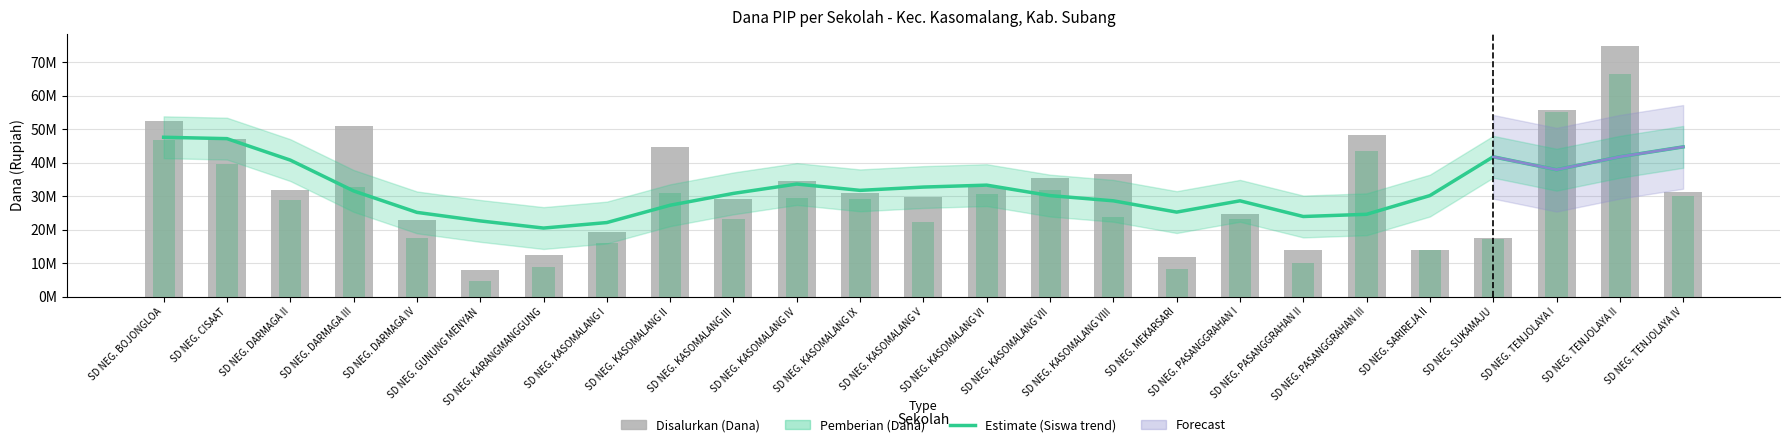

Reading left to right, transcribe all the data shown in this chart.

Estimate (Siswa trend): SD NEG. BOJONGLOA=47578121.2	SD NEG. CISAAT=47167256.6	SD NEG. DARMAGA II=40757768.8	SD NEG. DARMAGA III=31554401.6	SD NEG. DARMAGA IV=25144913.8	SD NEG. GUNUNG MENYAN=22597553.2	SD NEG. KARANGMANGGUNG=20461057.3	SD NEG. KASOMALANG I=22104515.7	SD NEG. KASOMALANG II=27281409.7	SD NEG. KASOMALANG III=30814845.3	SD NEG. KASOMALANG IV=33608724.6	SD NEG. KASOMALANG IX=31718747.5	SD NEG. KASOMALANG V=32704822.5	SD NEG. KASOMALANG VI=33280033.0	SD NEG. KASOMALANG VII=30157462.0	SD NEG. KASOMALANG VIII=28596176.5	SD NEG. MEKARSARI=25227086.7	SD NEG. PASANGGRAHAN I=28596176.5	SD NEG. PASANGGRAHAN II=23912320.0	SD NEG. PASANGGRAHAN III=24569703.3	SD NEG. SARIREJA II=30157462.0	SD NEG. SUKAMAJU=41743843.8	SD NEG. TENJOLAYA I=37881716.5	SD NEG. TENJOLAYA II=41743843.8	SD NEG. TENJOLAYA IV=44702069.0
Disalurkan (Dana): SD NEG. BOJONGLOA=52425000.0	SD NEG. CISAAT=47025000.0	SD NEG. DARMAGA II=31950000.0	SD NEG. DARMAGA III=51075000.0	SD NEG. DARMAGA IV=22725000.0	SD NEG. GUNUNG MENYAN=7875000.0	SD NEG. KARANGMANGGUNG=12375000.0	SD NEG. KASOMALANG I=19350000.0	SD NEG. KASOMALANG II=44550000.0	SD NEG. KASOMALANG III=29025000.0	SD NEG. KASOMALANG IV=34650000.0	SD NEG. KASOMALANG IX=31050000.0	SD NEG. KASOMALANG V=29700000.0	SD NEG. KASOMALANG VI=32625000.0	SD NEG. KASOMALANG VII=35325000.0	SD NEG. KASOMALANG VIII=36675000.0	SD NEG. MEKARSARI=11700000.0	SD NEG. PASANGGRAHAN I=24750000.0	SD NEG. PASANGGRAHAN II=13950000.0	SD NEG. PASANGGRAHAN III=48375000.0	SD NEG. SARIREJA II=13950000.0	SD NEG. SUKAMAJU=17550000.0	SD NEG. TENJOLAYA I=55575000.0	SD NEG. TENJOLAYA II=74700000.0	SD NEG. TENJOLAYA IV=31275000.0
Pemberian (Dana): SD NEG. BOJONGLOA=46800000.0	SD NEG. CISAAT=39600000.0	SD NEG. DARMAGA II=28800000.0	SD NEG. DARMAGA III=32625000.0	SD NEG. DARMAGA IV=17550000.0	SD NEG. GUNUNG MENYAN=4725000.0	SD NEG. KARANGMANGGUNG=8775000.0	SD NEG. KASOMALANG I=15975000.0	SD NEG. KASOMALANG II=31050000.0	SD NEG. KASOMALANG III=23175000.0	SD NEG. KASOMALANG IV=29475000.0	SD NEG. KASOMALANG IX=29025000.0	SD NEG. KASOMALANG V=22275000.0	SD NEG. KASOMALANG VI=30600000.0	SD NEG. KASOMALANG VII=31725000.0	SD NEG. KASOMALANG VIII=23625000.0	SD NEG. MEKARSARI=8100000.0	SD NEG. PASANGGRAHAN I=23175000.0	SD NEG. PASANGGRAHAN II=9900000.0	SD NEG. PASANGGRAHAN III=43425000.0	SD NEG. SARIREJA II=13950000.0	SD NEG. SUKAMAJU=17100000.0	SD NEG. TENJOLAYA I=55125000.0	SD NEG. TENJOLAYA II=66375000.0	SD NEG. TENJOLAYA IV=29925000.0